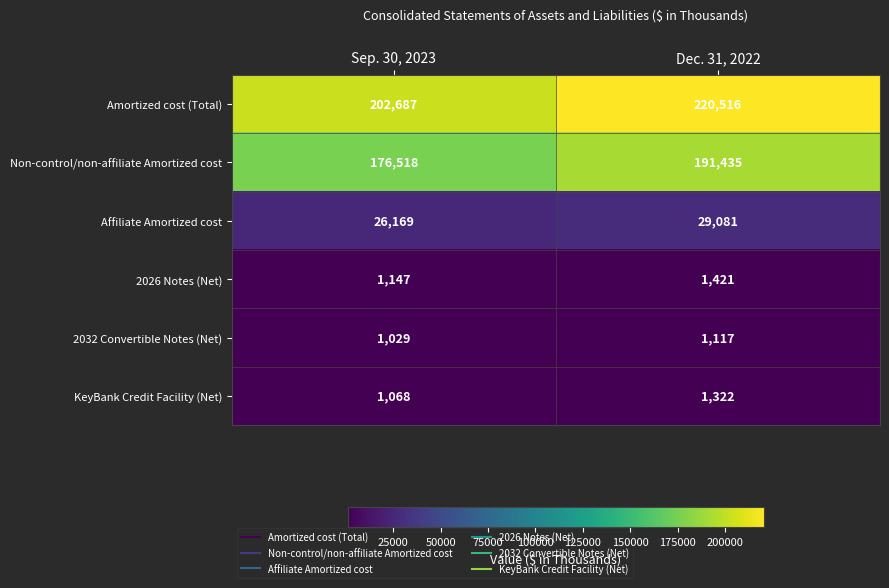

At how many categories does at least one series exceed 6380?

2